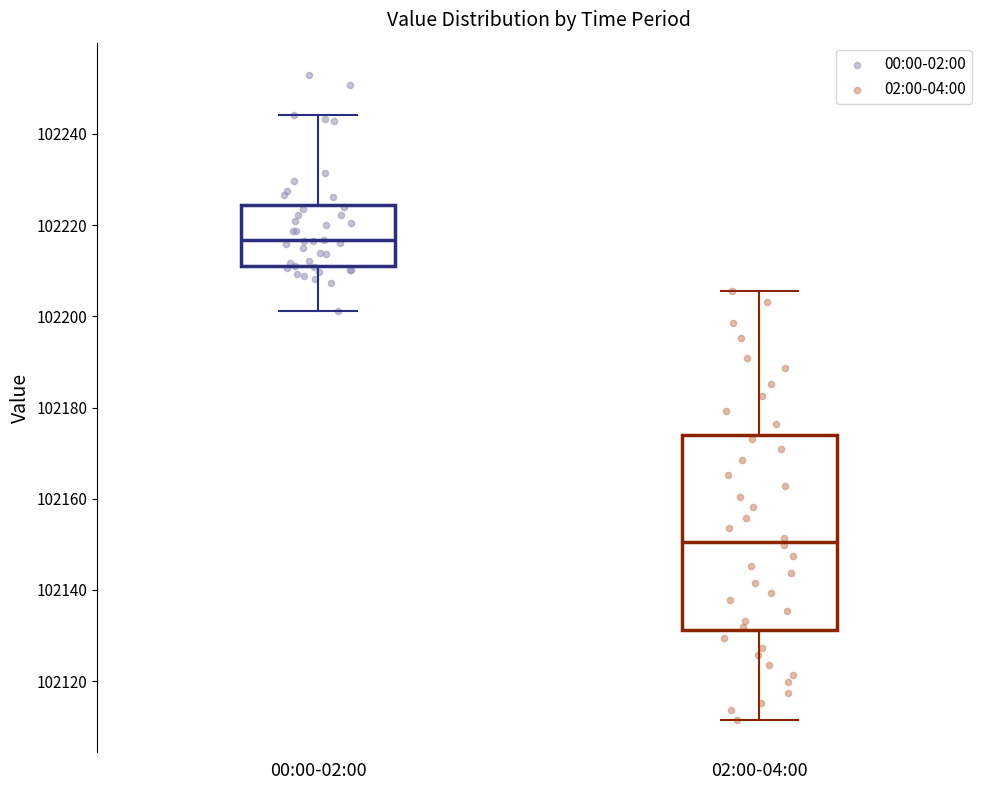

Reading left to right, transcribe this box plot: for each box, give where its median line is, the range the box spans, and where its two whiskers end, as read against the y-axis. The values are not printed on the chart, so give them approximately, as read against the axis.

00:00-02:00: median 102216, box 102210 to 102224, whiskers 102202 to 102244
02:00-04:00: median 102150, box 102132 to 102174, whiskers 102112 to 102206